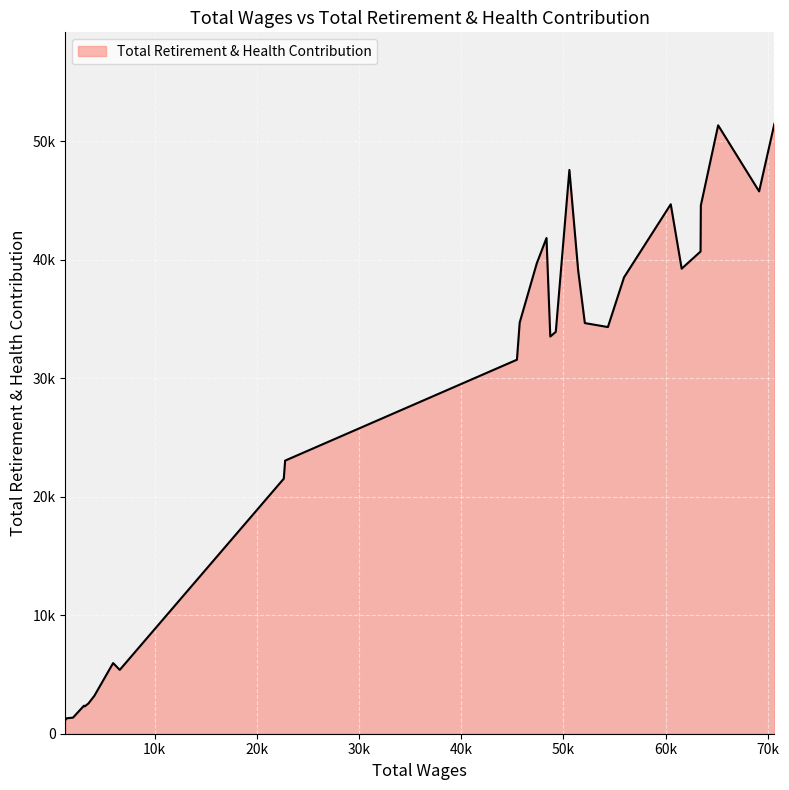

Does the chart have visible grid lines?

Yes